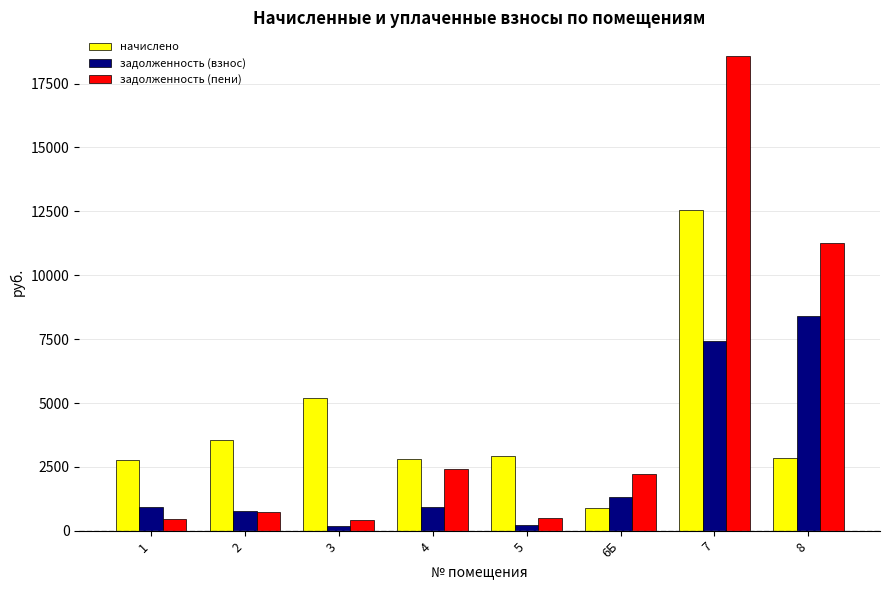

What is the sum of the задолженность (взнос) values at 4 and 1?

1835.1